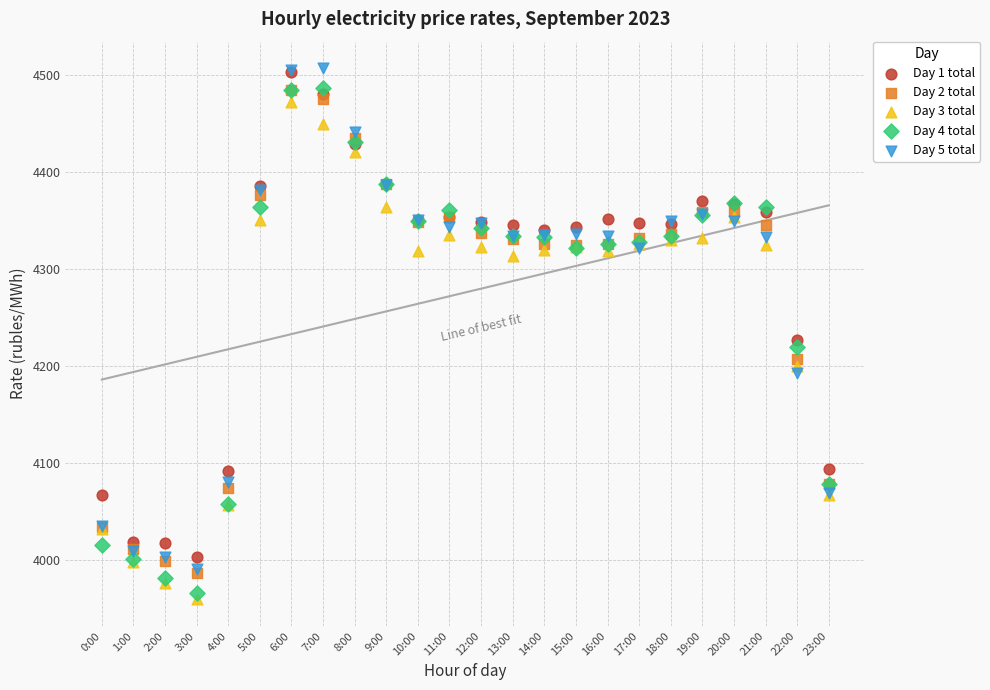

Across all series, what Y value is closest to 4233?

4226.3